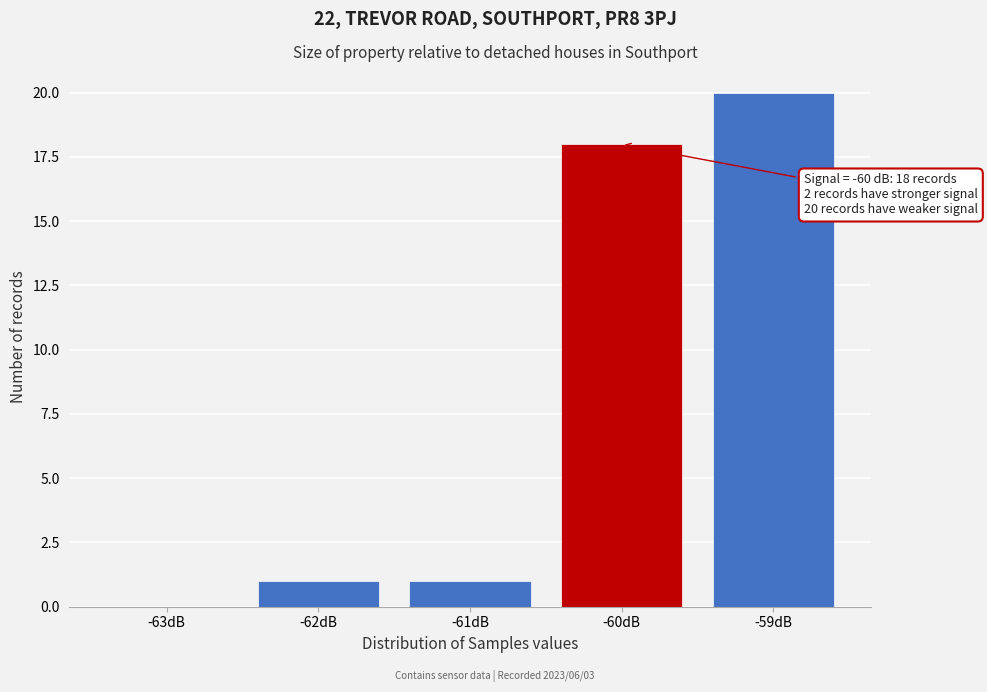

Reading left to right, list all the values displayed in this chart.

-63dB=0	-62dB=1	-61dB=1	-60dB=18	-59dB=20